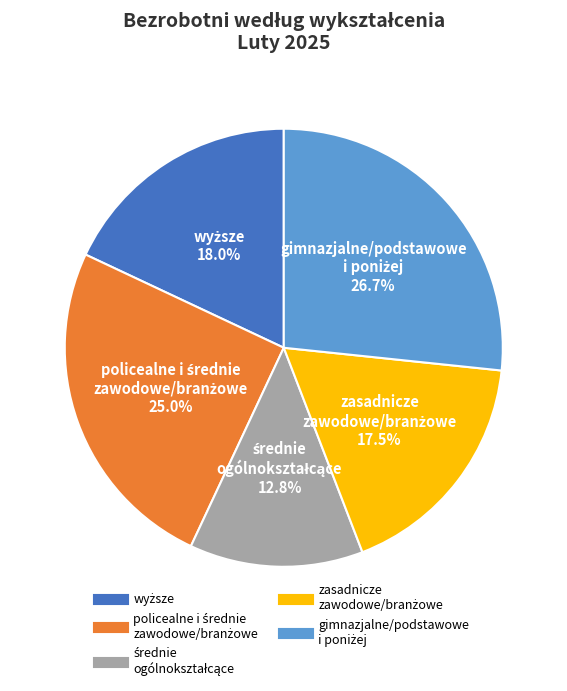

Is there any slice that represents more than half of the pie?

No